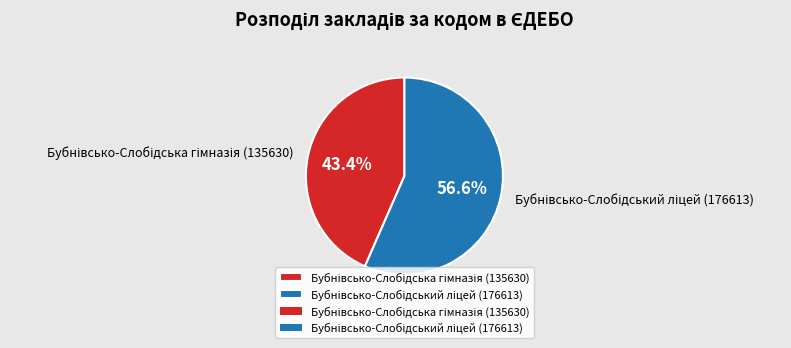

Does any single category account for the majority?

Yes